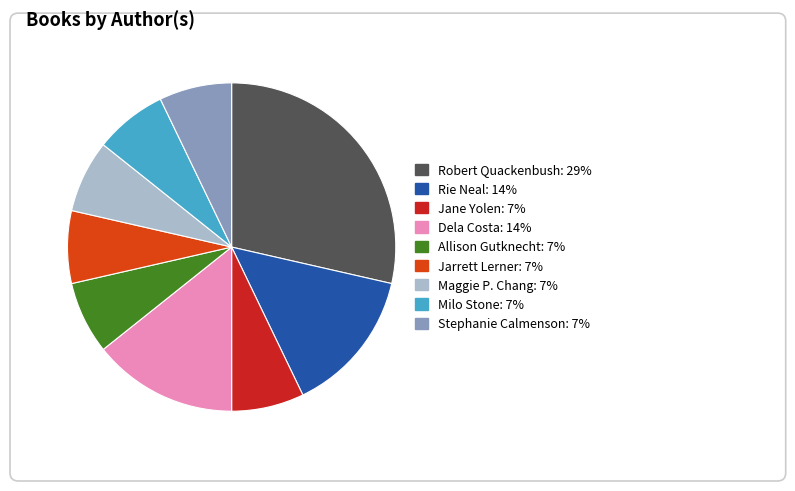

Is there any slice that represents more than half of the pie?

No